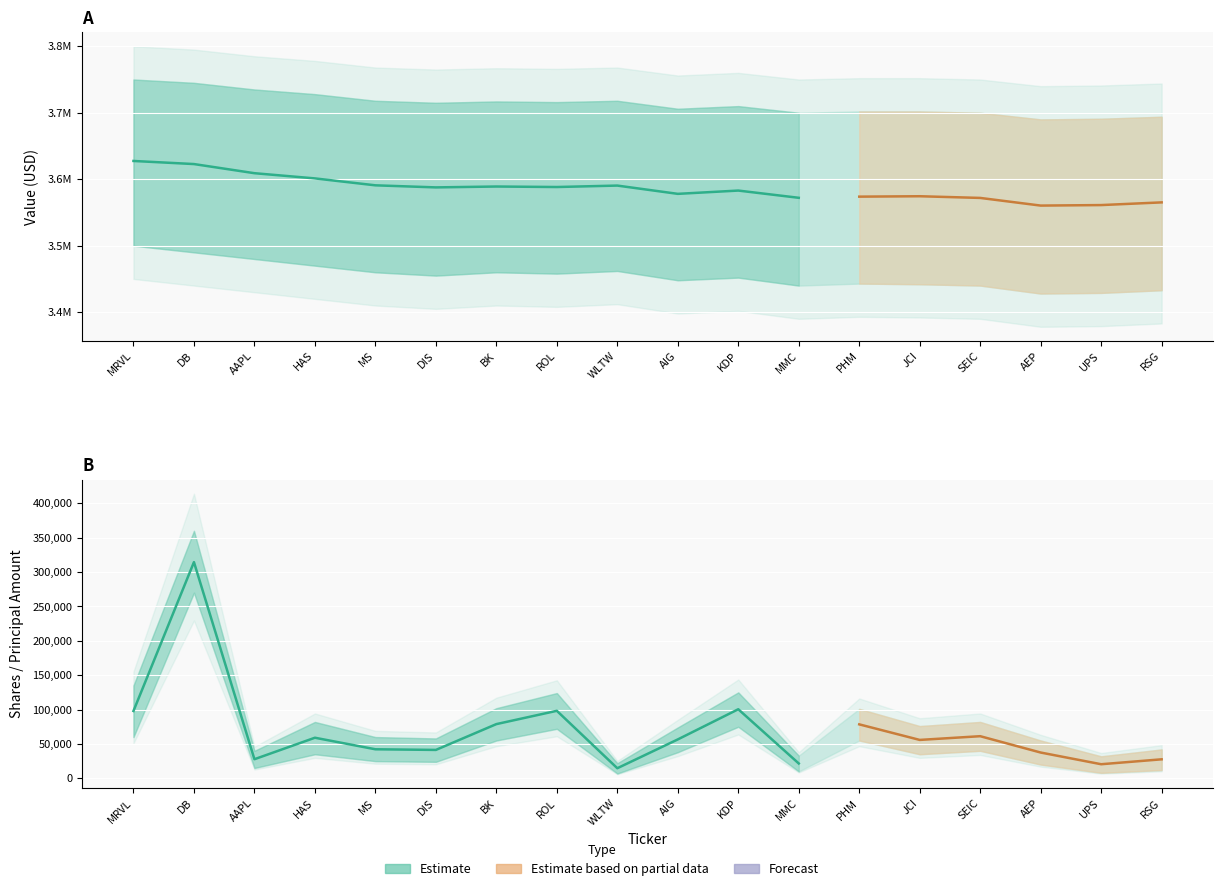

Rank the series by their maximum value, from highest to lowest.

Value, Shares